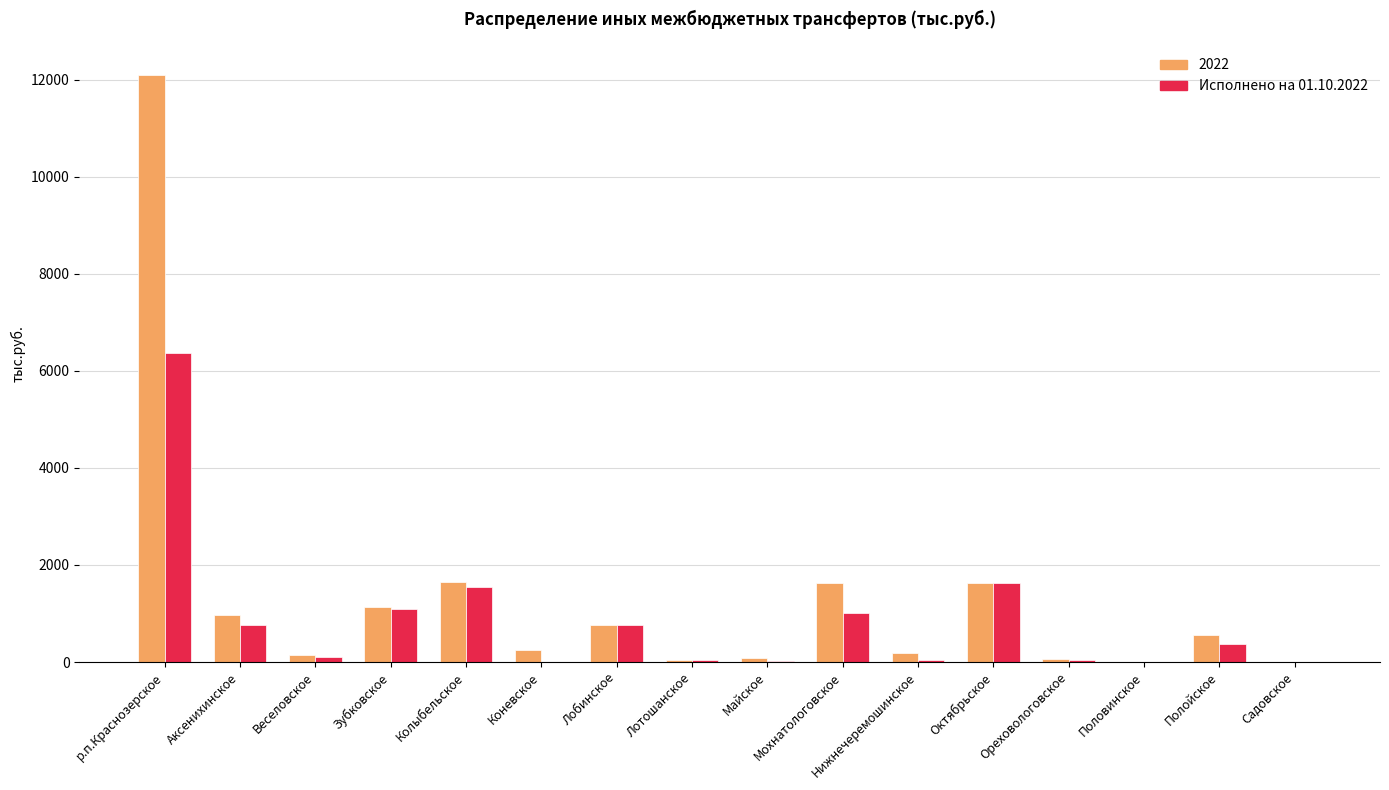

Are the bars horizontal?

No